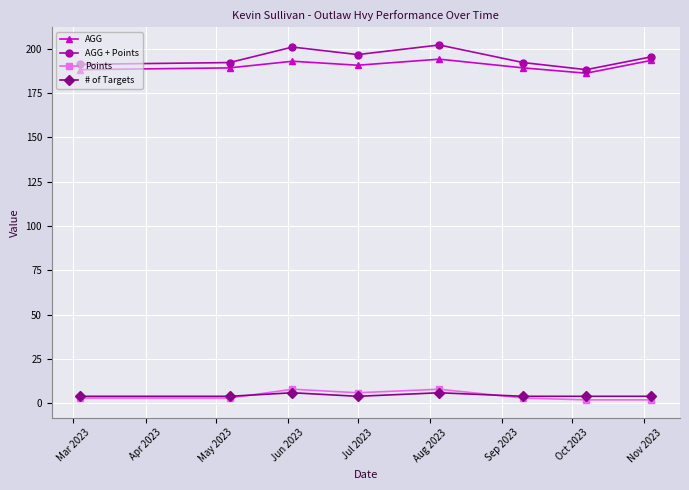

How many data points does each series have?

8